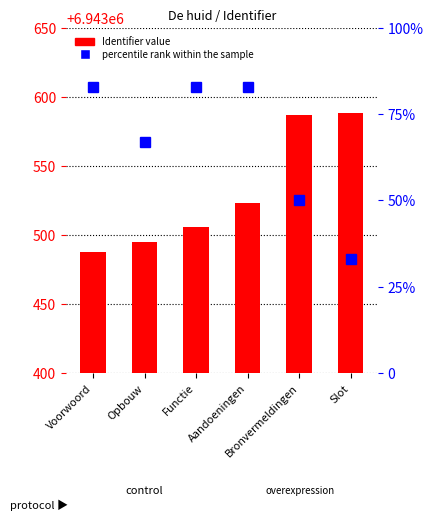

What is the sum of the percentile rank within the sample values at Slot and Voorwoord?

116